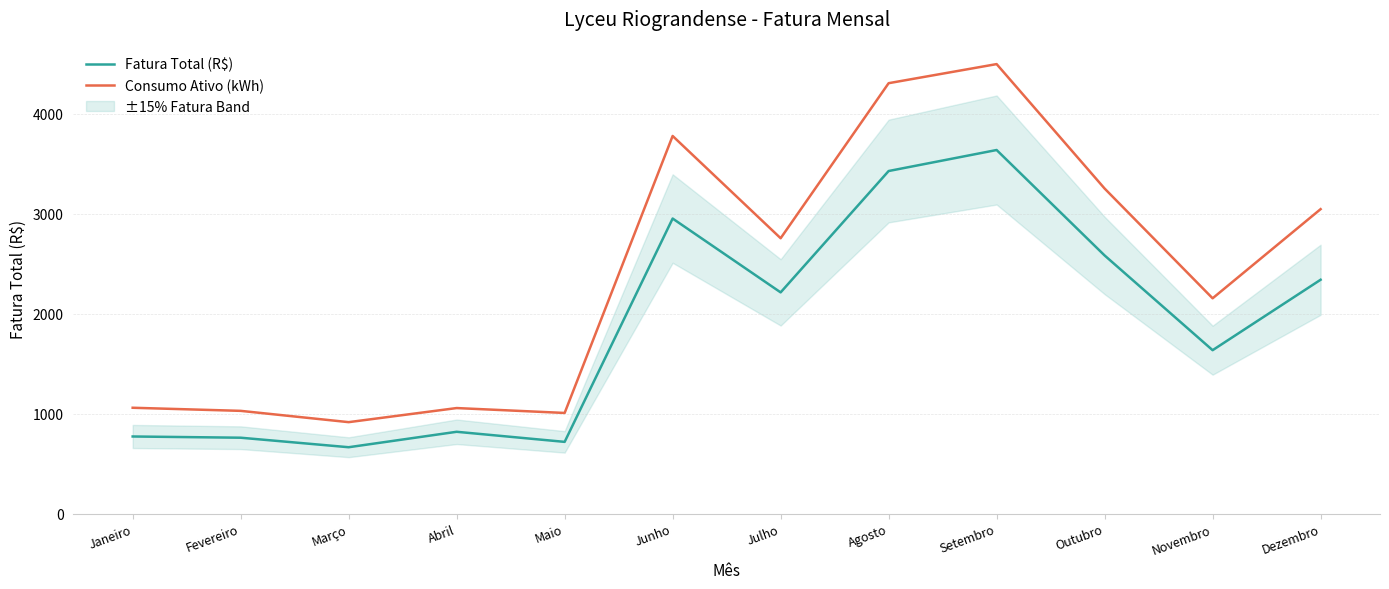

Is it true that Fatura Total (R$) equals 1633.9 at Novembro?

True